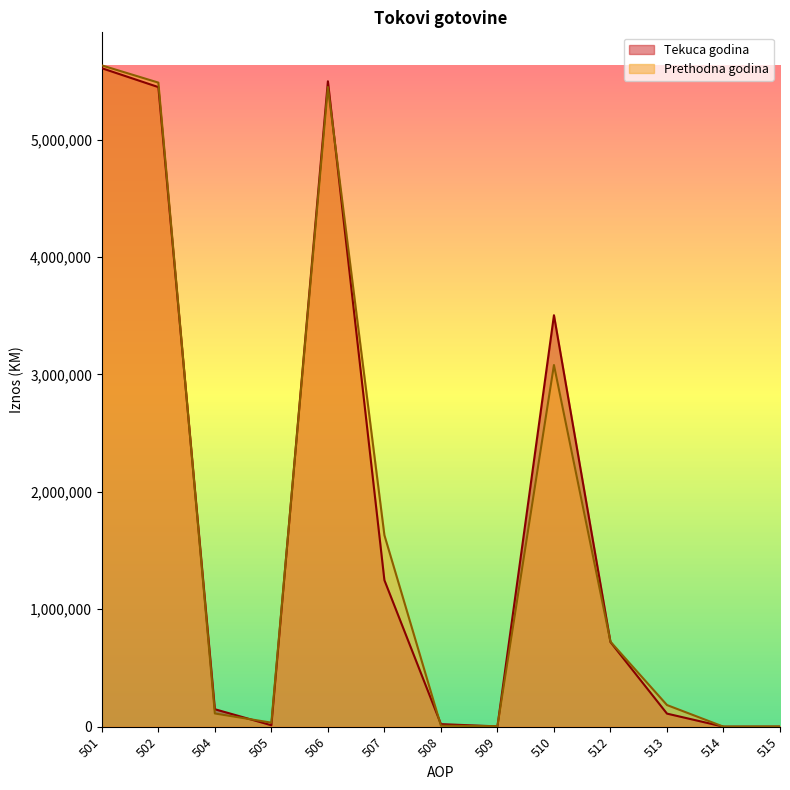

Where does the Tekuca godina series first go above 148721?

501